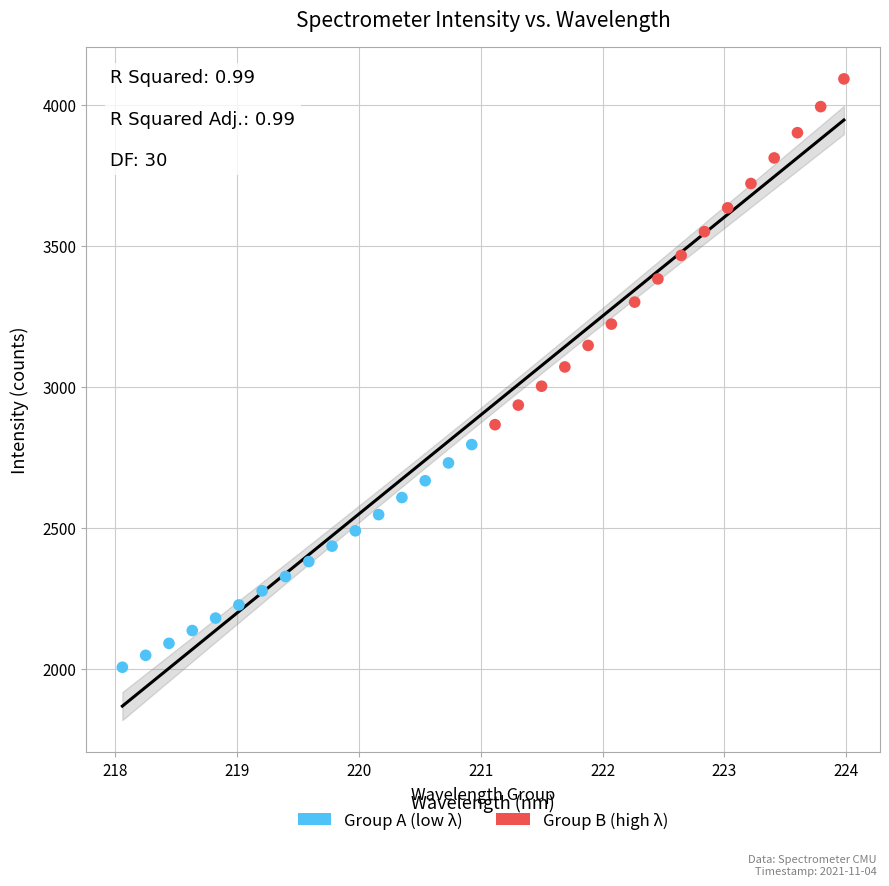

Which series has the widest spread of Y values?

Group B (high λ)